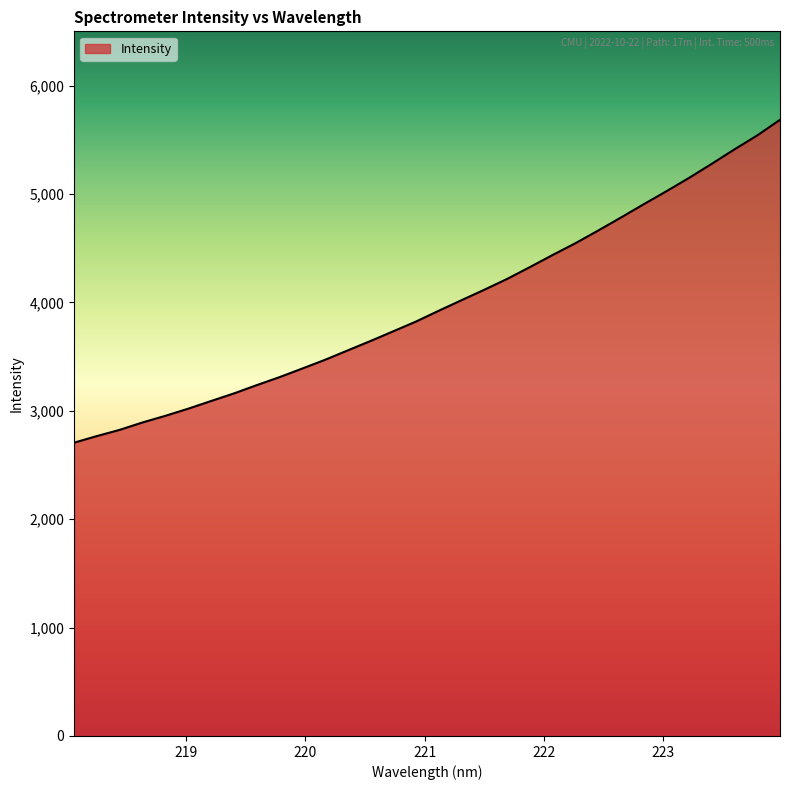

True or false: the data has more than 1 interior local peaks.

False